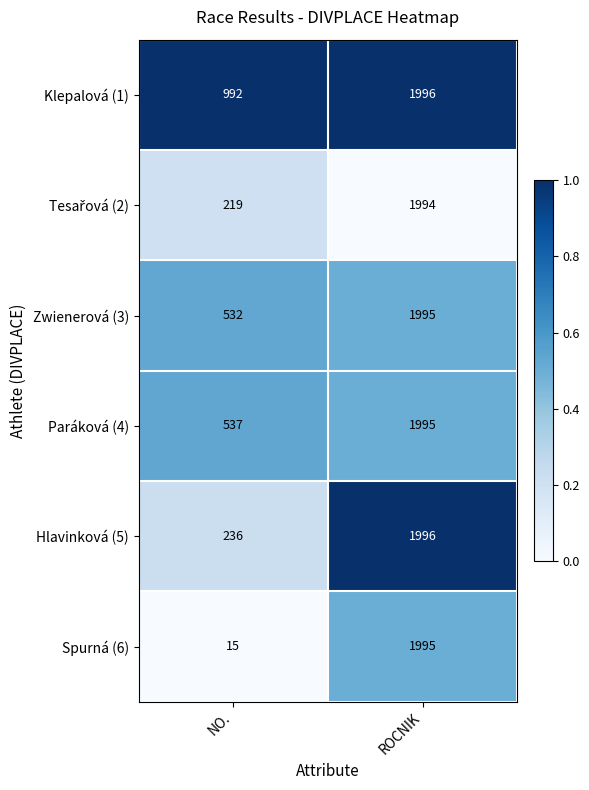

What is the sum of all Zwienerová (3) values?

2527